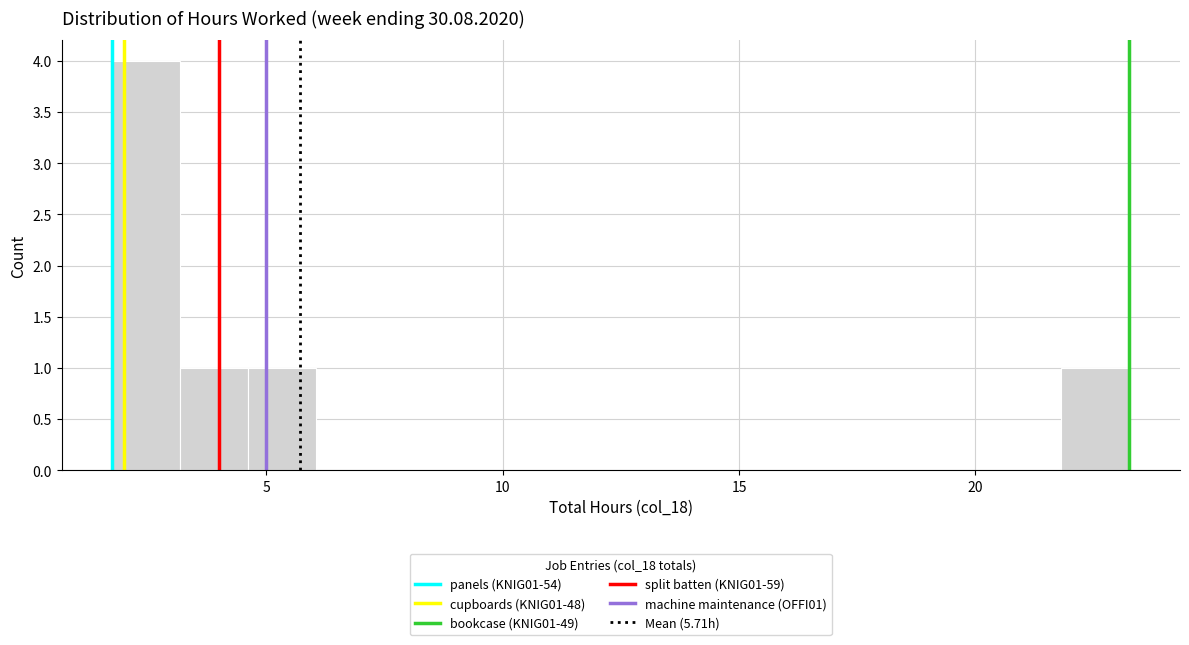

Read against the x-axis, roughly where is the centre of the tallest bar?

2.5